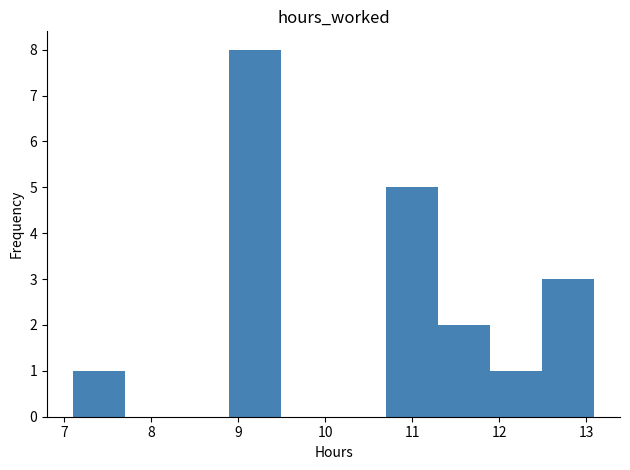

Reading left to right, list every bar in this chart as the range it spans on the x-axis followed by its height. Neither the bar edges nor the heights are printed on the chart, so give them approximately, as read against the axes.

7.1 to 7.7: 1
7.7 to 8.3: 0
8.3 to 8.9: 0
8.9 to 9.5: 8
9.5 to 10.1: 0
10.1 to 10.7: 0
10.7 to 11.3: 5
11.3 to 11.9: 2
11.9 to 12.5: 1
12.5 to 13.1: 3